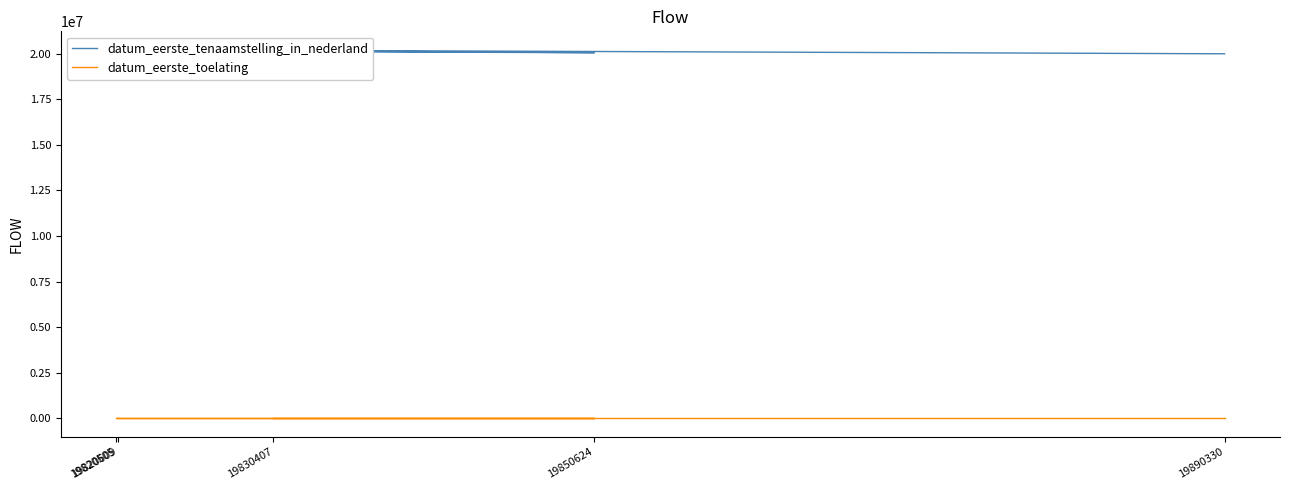

What is the difference between the datum_eerste_tenaamstelling_in_nederland values at 19830407 and 19820609?

99503